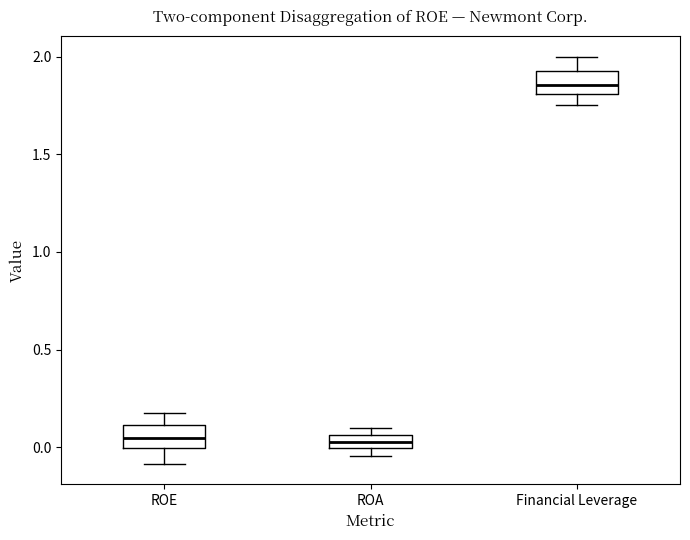

Where is the upper edge of the box for Financial Leverage on the y-axis? The values are not printed on the chart, so give them approximately, as read against the axis.

1.95